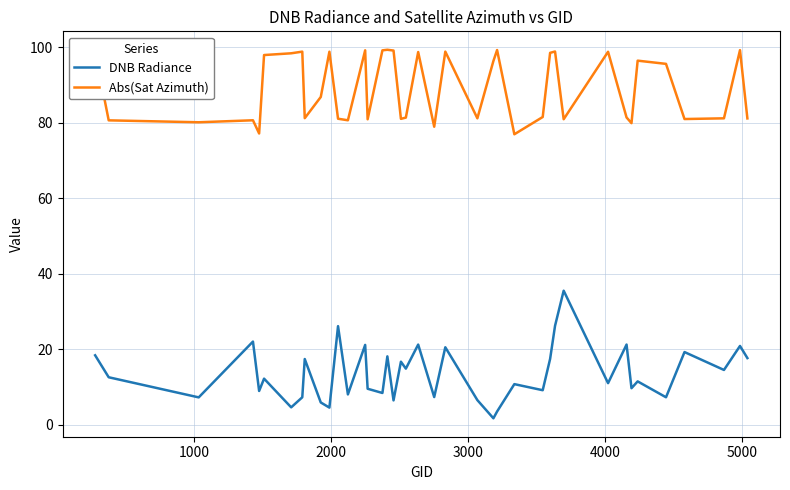

What is the maximum value for Abs(Sat Azimuth)?

99.3